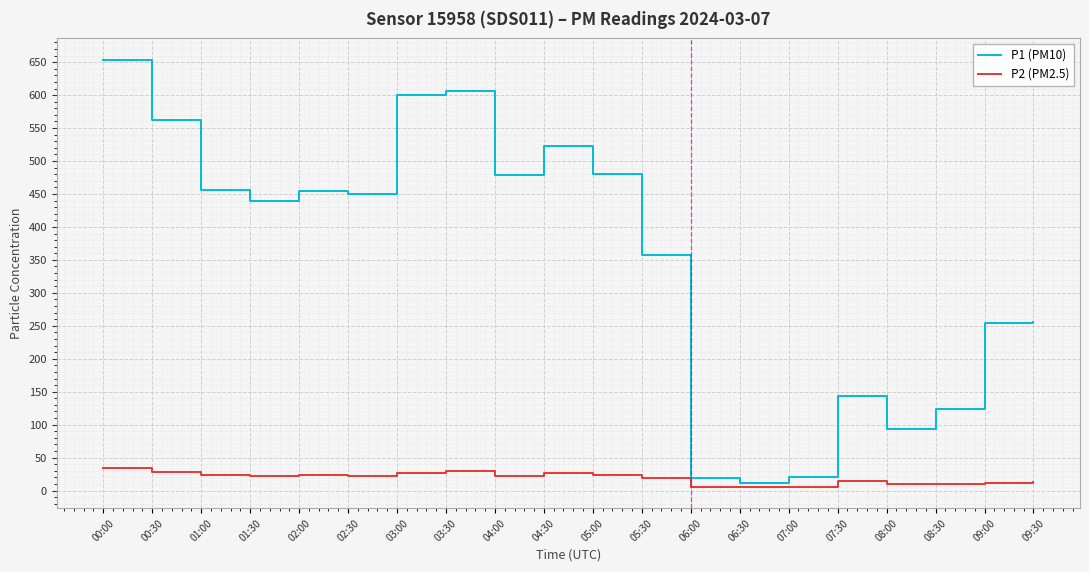

What is the spread (max minus min) of values at 02:30?

427.0